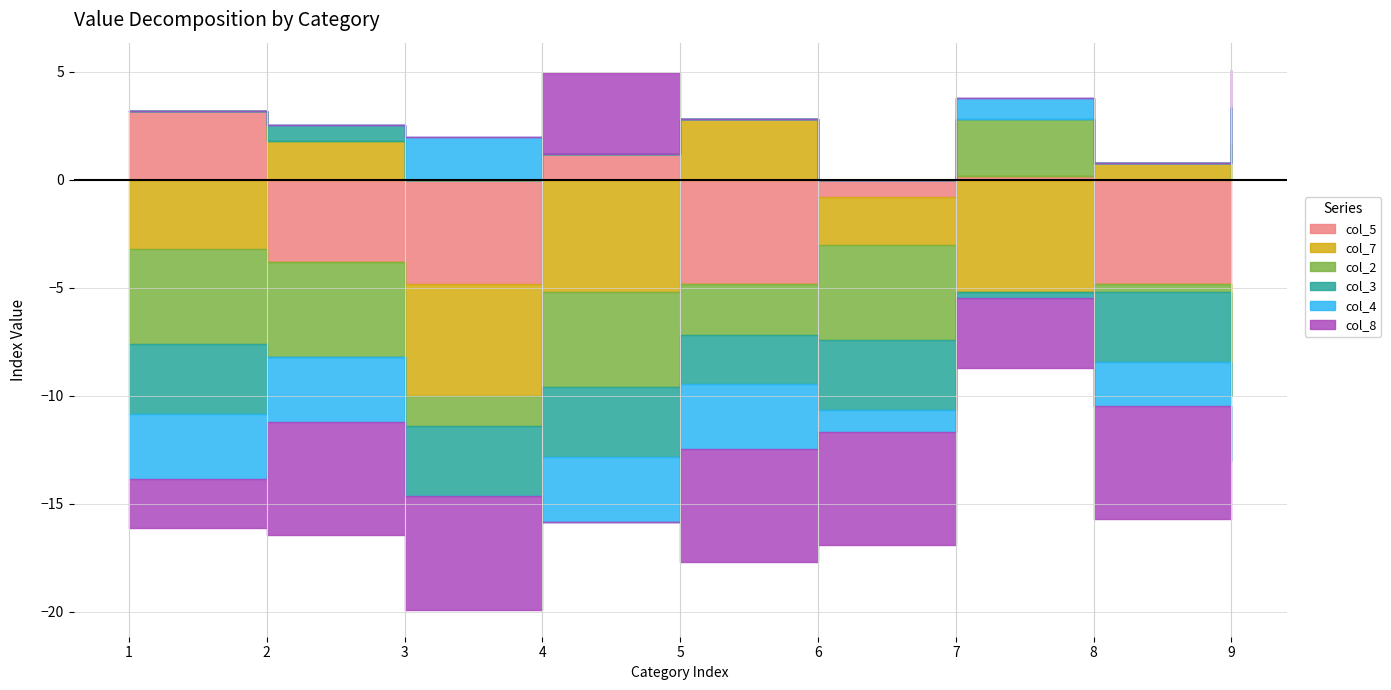

Rank the categories by col_8 value from lowest to highest.

2, 3, 5, 6, 8, 7, 1, 9, 4